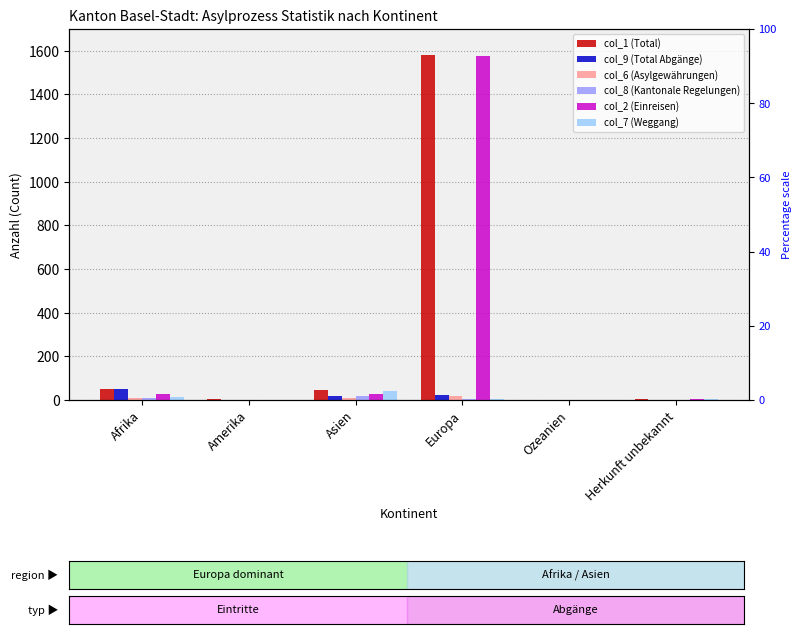

Which series has the largest total across all categories?

col_1 (Total)